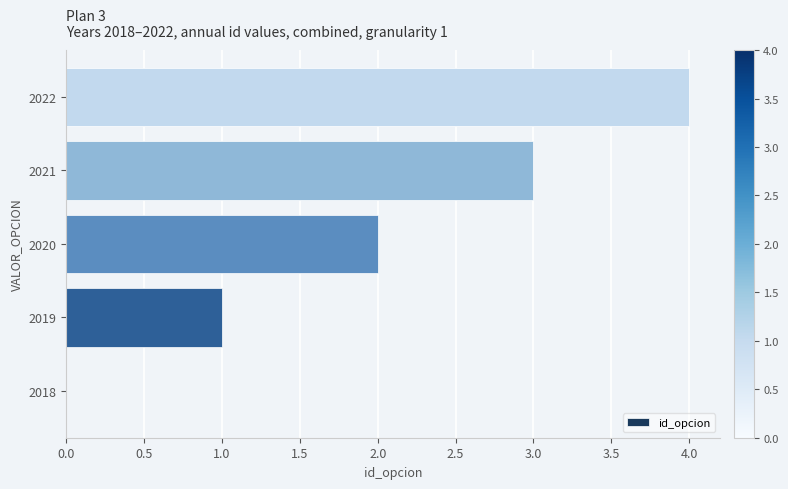

What is the change in value from 2020 to 2022?

+2